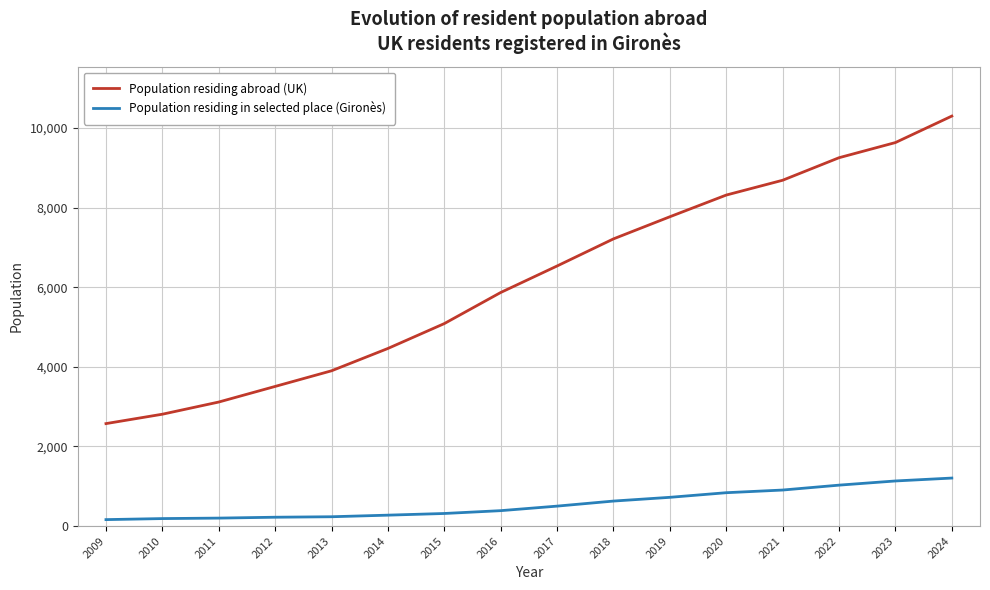

Does the chart display data point markers on the line(s)?

No